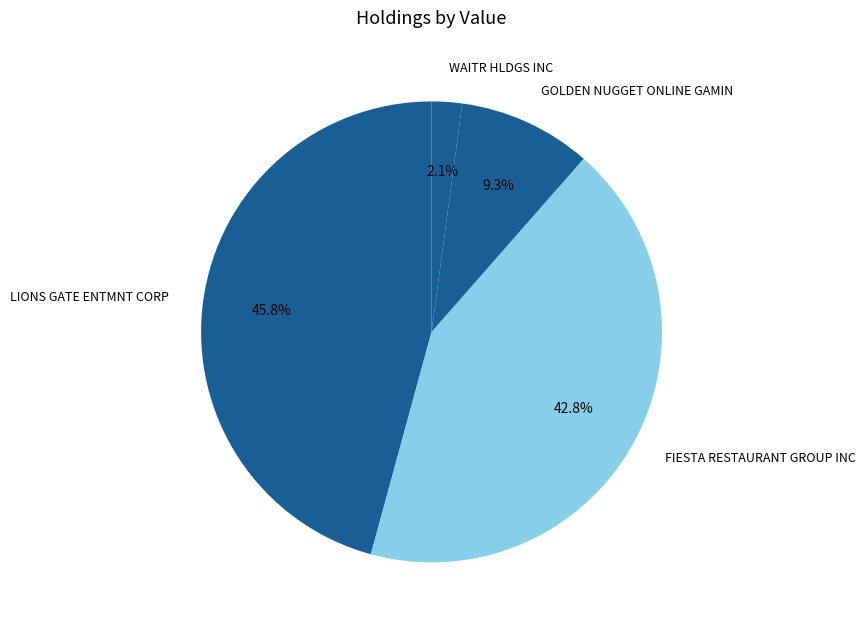

How much of the chart is everything except LIONS GATE ENTMNT CORP?

54.2%